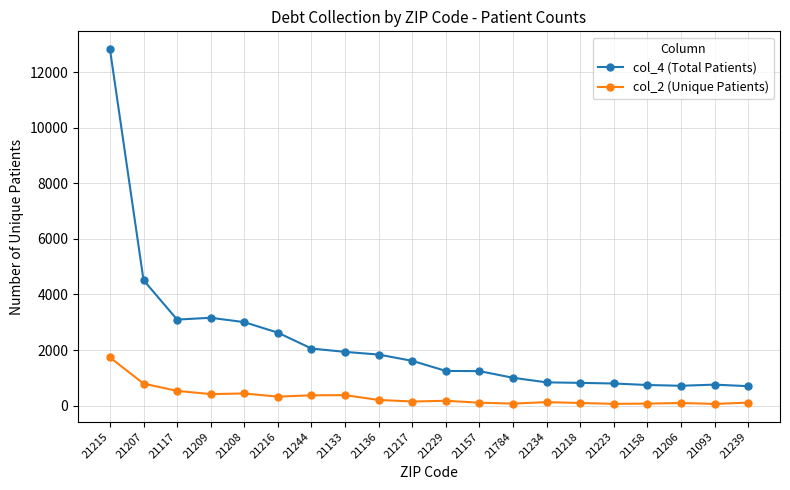

Is it true that col_4 (Total Patients) equals 3005 at 21208?

True